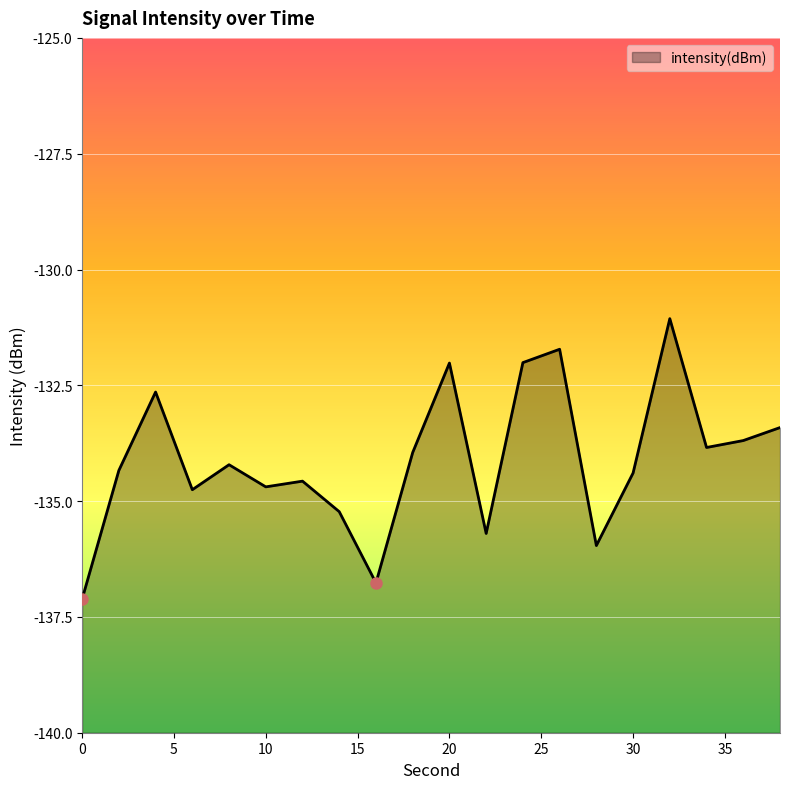

What is the value of the 1st point from the left?

-137.1